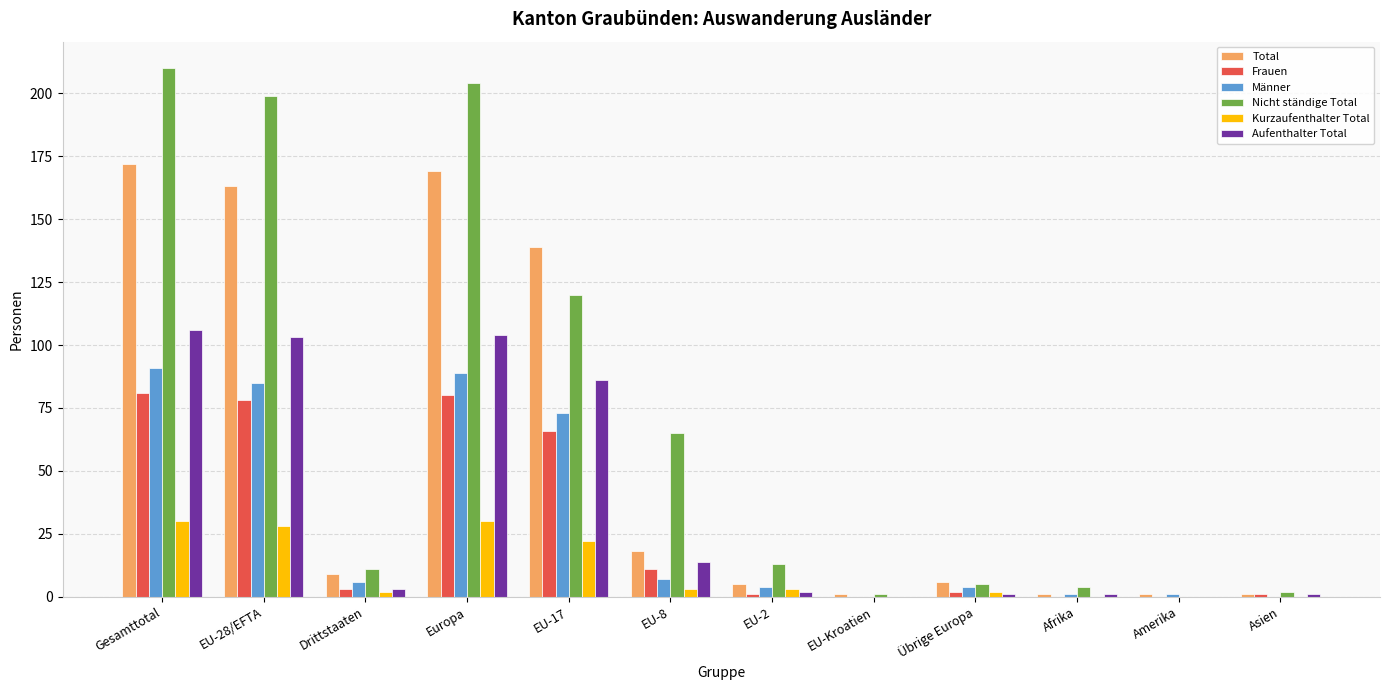

How many groups of bars are there?

12